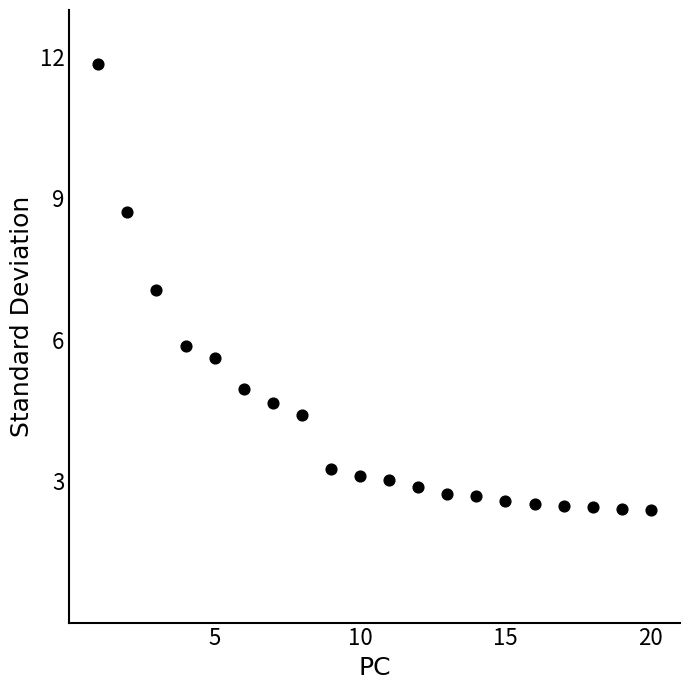

What is the range of Y values (max minus min)?

9.5